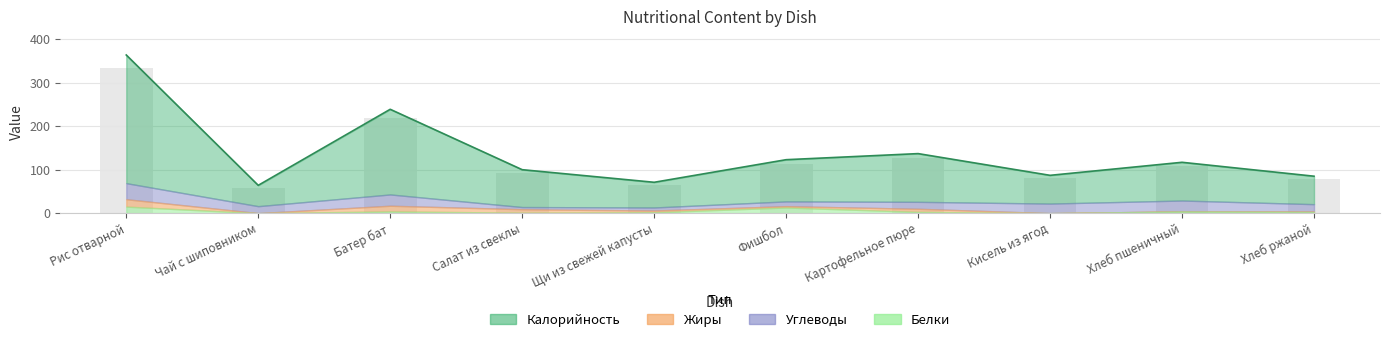

What is the difference between the maximum and minimum values in the Белки series?

15.0